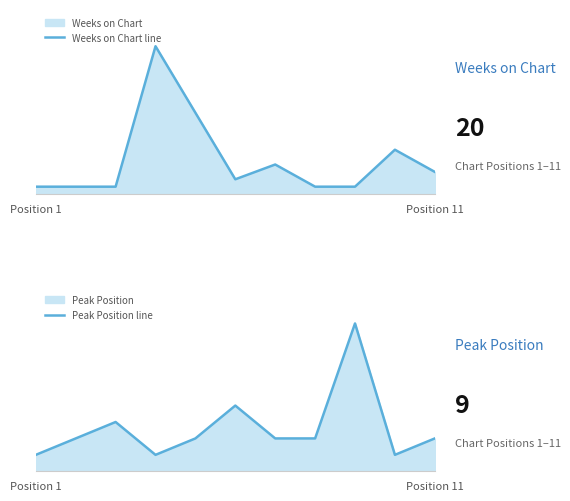

Which series has the largest total across all categories?

Weeks on Chart line